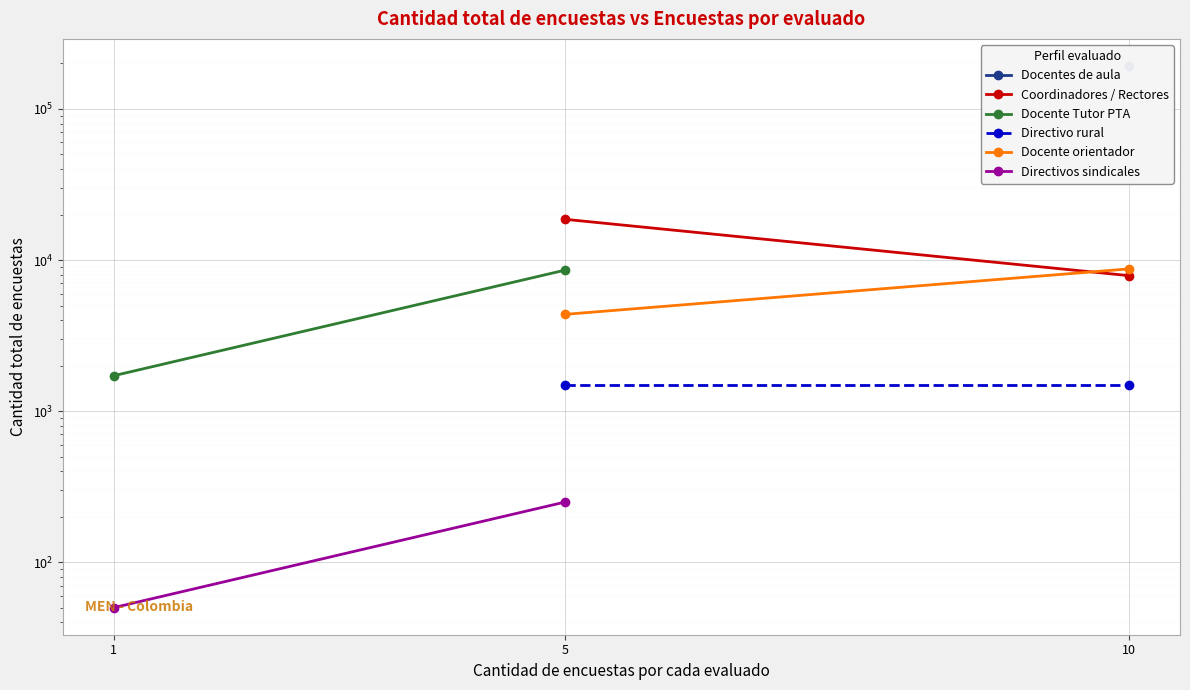

What is the sum of the Docente Tutor PTA values at 5 and 1?

10290